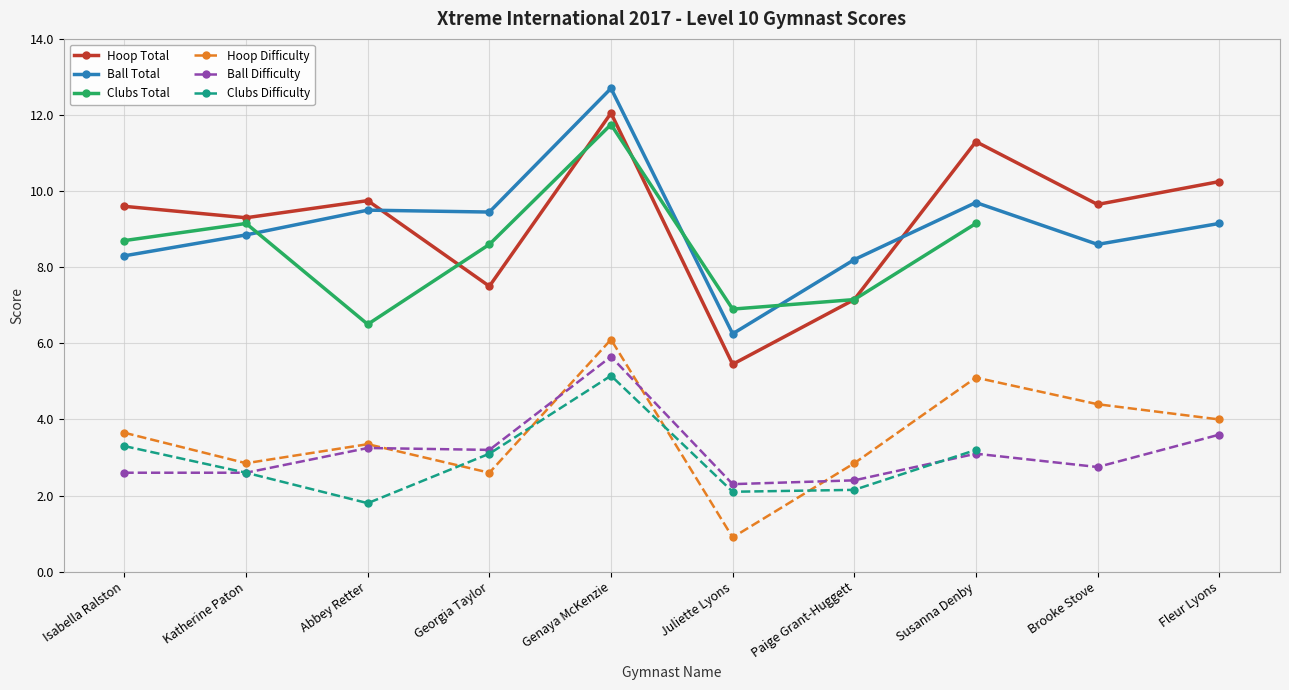

What is the average value of the Ball Total series?

9.1